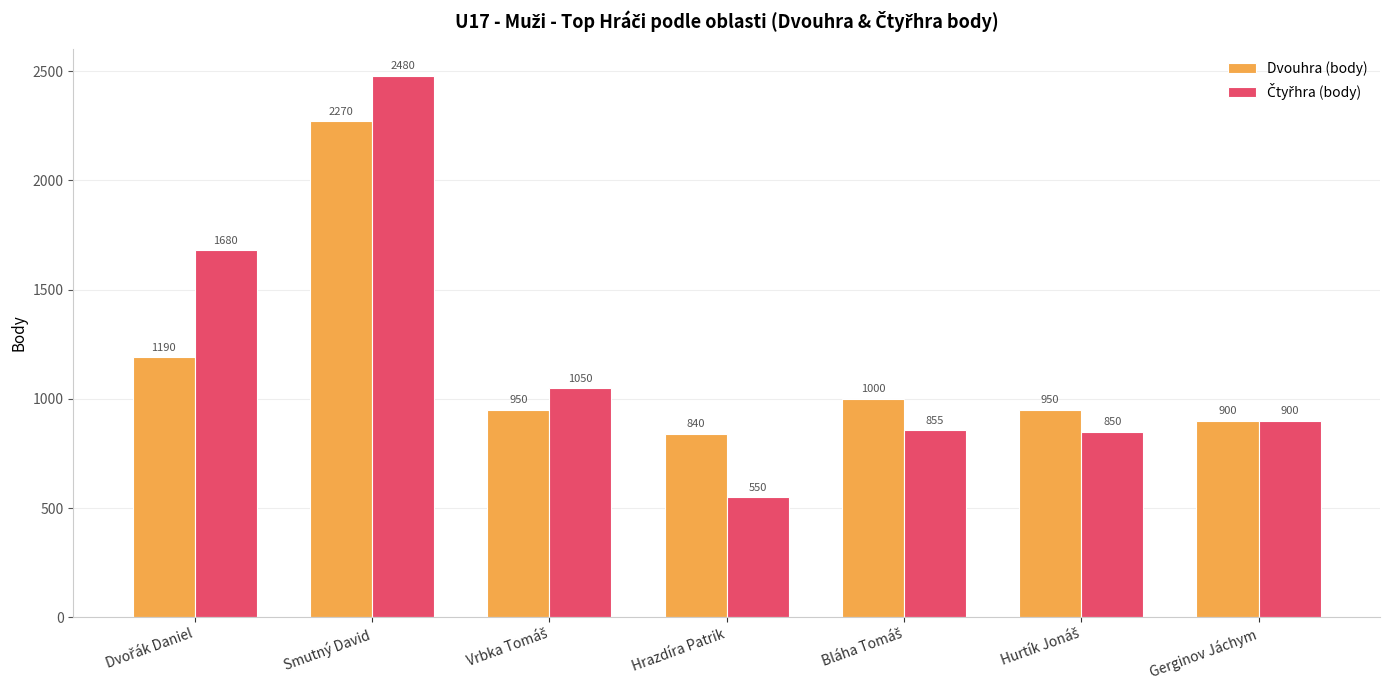

What is the difference between the maximum and second lowest values in the Dvouhra (body) series?

1370